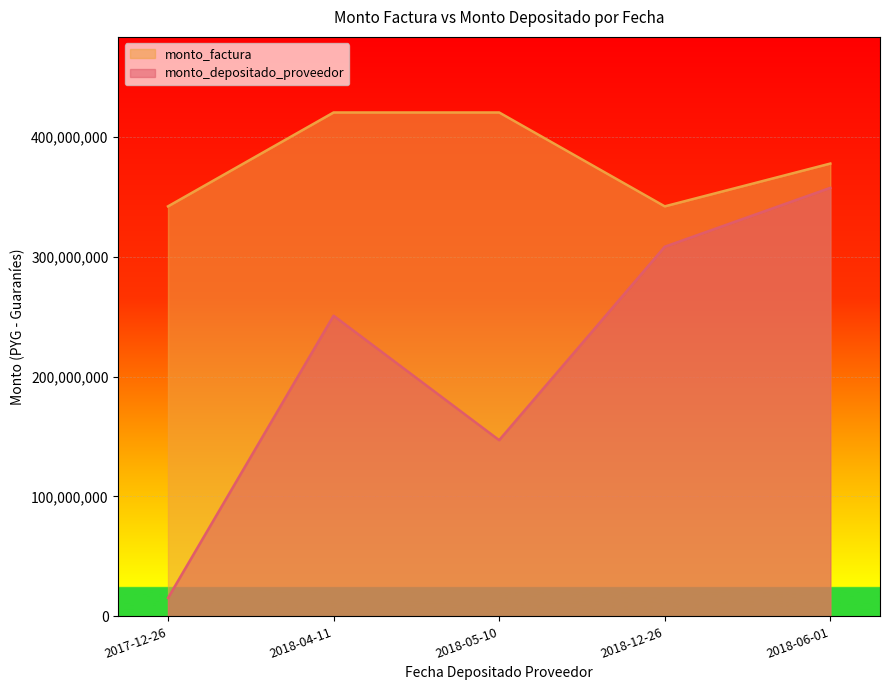

Where is the first local minimum for monto_factura?

2018-12-26